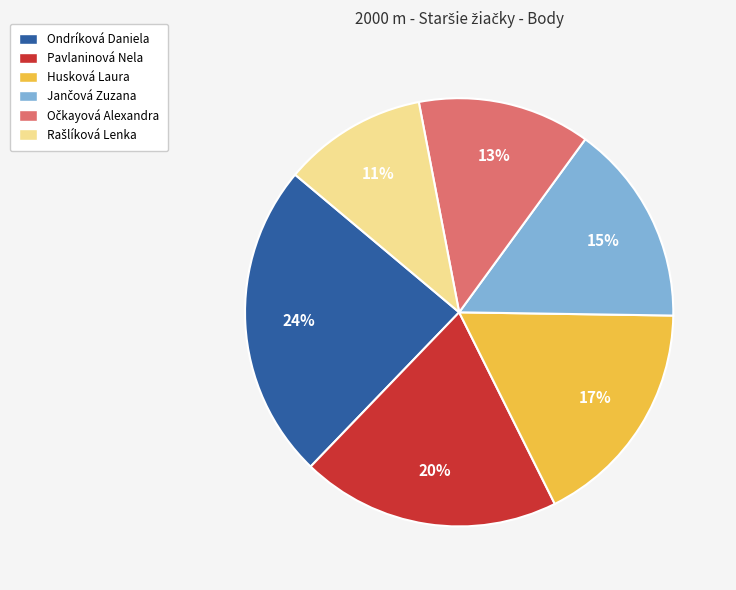

To the nearest percent, what is the difference between the Husková Laura and Ondríková Daniela slice percentages?

7%